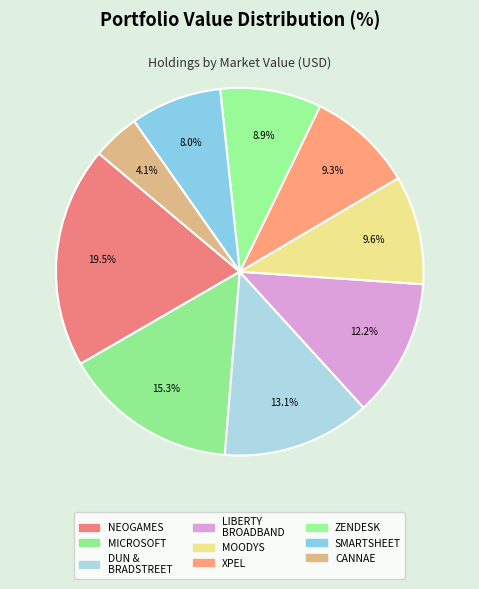

Which slice is the largest?

NEOGAMES